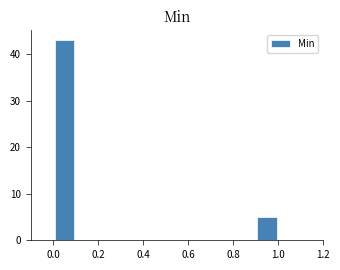

Reading left to right, list every bar in this chart as the range it spans on the x-axis followed by its height. The values are not printed on the chart, so give them approximately, as read against the axis.

0.0 to 0.1: 43
0.1 to 0.2: 0
0.2 to 0.3: 0
0.3 to 0.4: 0
0.4 to 0.5: 0
0.5 to 0.6: 0
0.6 to 0.7: 0
0.7 to 0.8: 0
0.8 to 0.9: 0
0.9 to 1.0: 5